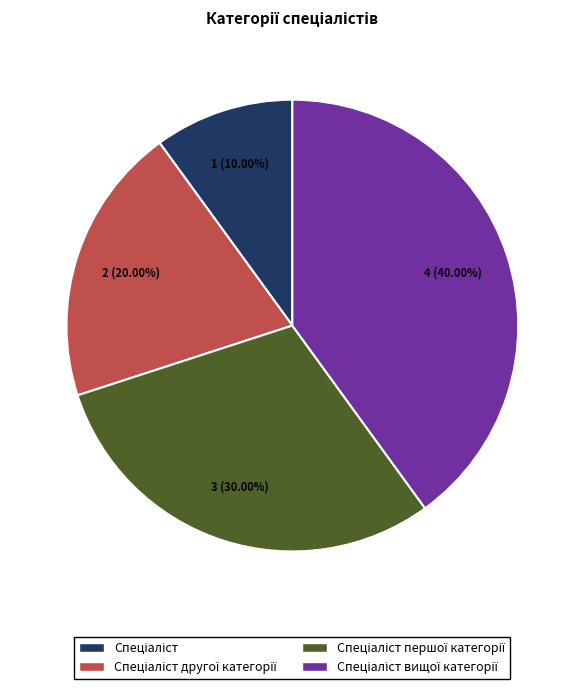

Is there a majority slice in this chart?

No